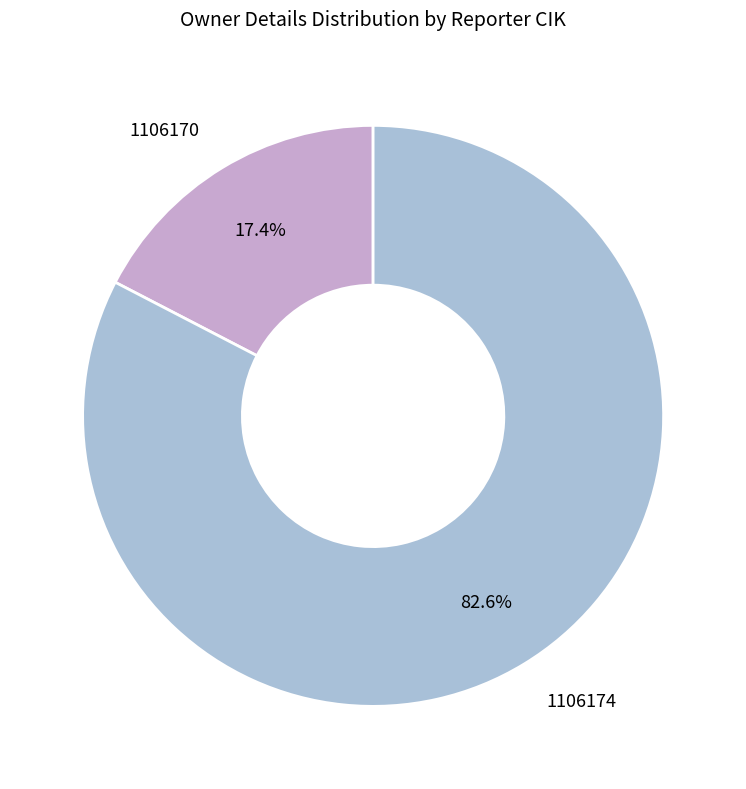

What percentage is NOT represented by 1106170?

82.6%